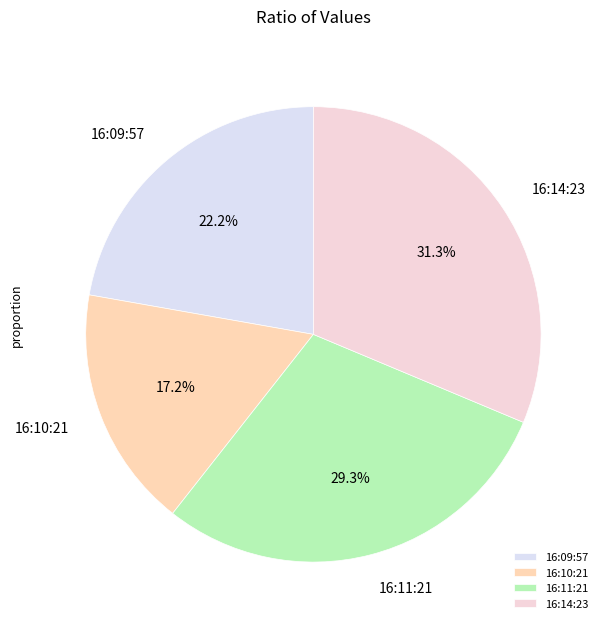

Which category has the smallest portion of the pie?

16:10:21